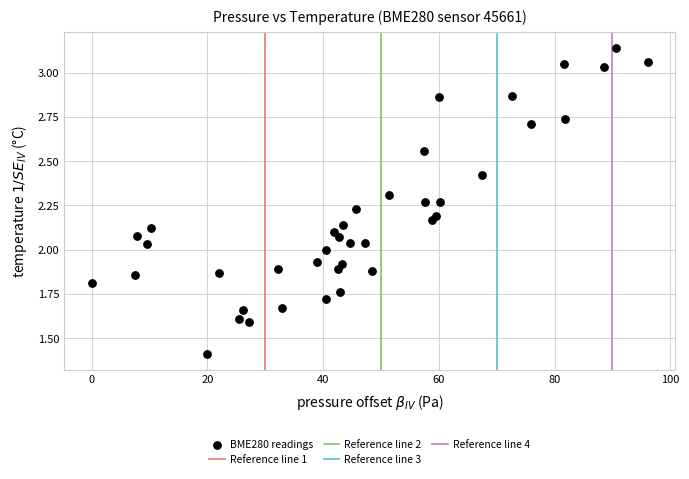

What is the range of X values (max minus min)?

96.1